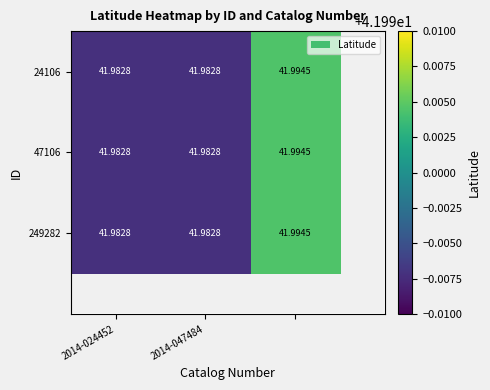

Reading left to right, what are all the values shown in this chart?

24106: 42.0	42.0	42.0
47106: 42.0	42.0	42.0
249282: 42.0	42.0	42.0